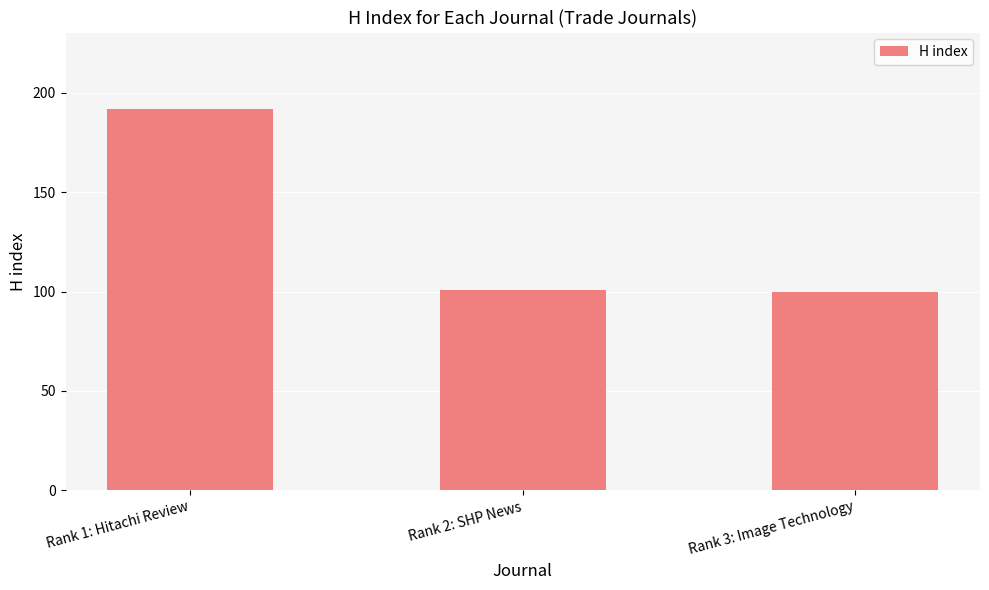

Between Rank 1: Hitachi Review and Rank 3: Image Technology, which is larger?

Rank 1: Hitachi Review